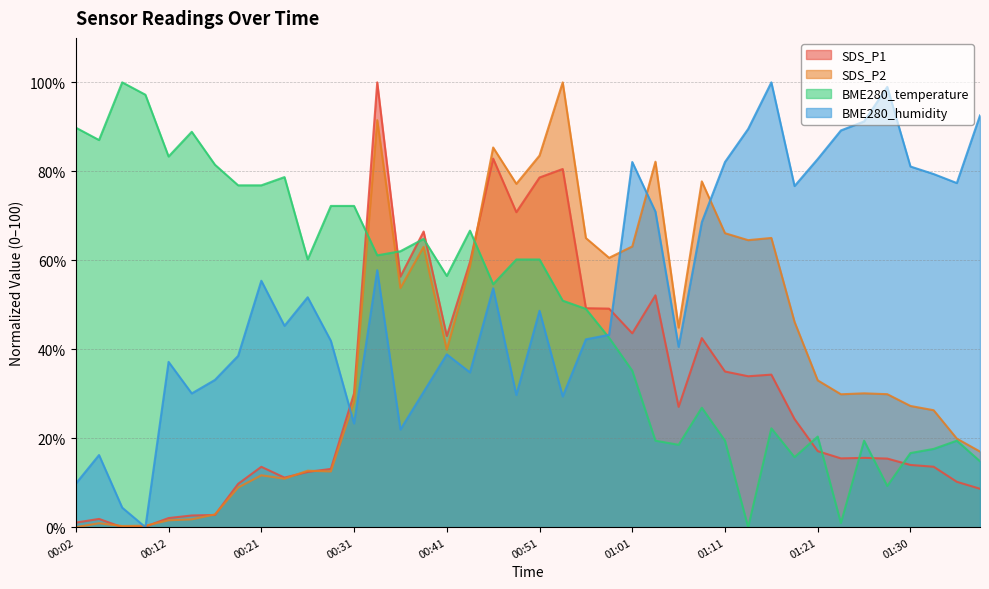

Reading left to right, list all the values displayed in this chart.

SDS_P1: 1.0	1.9	0.0	0.1	2.1	2.6	2.7	9.7	13.6	11.1	12.4	13.1	30.1	100.0	56.3	66.5	43.0	59.6	82.9	70.8	78.6	80.5	49.2	49.1	43.6	52.1	27.1	42.5	35.0	33.9	34.3	24.3	17.1	15.5	15.6	15.4	14.0	13.6	10.2	8.6
SDS_P2: 0.0	0.9	0.3	0.3	1.5	1.8	2.9	8.9	11.7	10.9	12.7	12.5	28.3	91.5	53.8	63.0	39.9	58.6	85.4	77.2	83.5	100.0	65.0	60.6	63.1	82.2	44.9	77.7	66.1	64.5	65.0	46.2	33.0	29.9	30.1	29.9	27.3	26.3	19.9	17.0
BME280_temperature: 89.8	87.0	100.0	97.2	83.3	88.9	81.5	76.9	76.9	78.7	60.2	72.2	72.2	61.1	62.0	64.8	56.5	66.7	54.6	60.2	60.2	50.9	49.1	42.6	35.2	19.4	18.5	26.9	19.4	0.0	22.2	15.7	20.4	0.9	19.4	9.3	16.7	17.6	19.4	14.8
BME280_humidity: 9.8	16.2	4.4	0.0	37.2	30.1	33.1	38.5	55.4	45.3	51.7	41.9	23.3	57.8	22.0	30.4	38.9	34.8	53.7	29.7	48.6	29.4	42.2	43.2	82.1	70.9	40.5	68.6	82.1	89.5	100.0	76.7	82.8	89.2	91.2	99.0	81.1	79.4	77.4	92.6